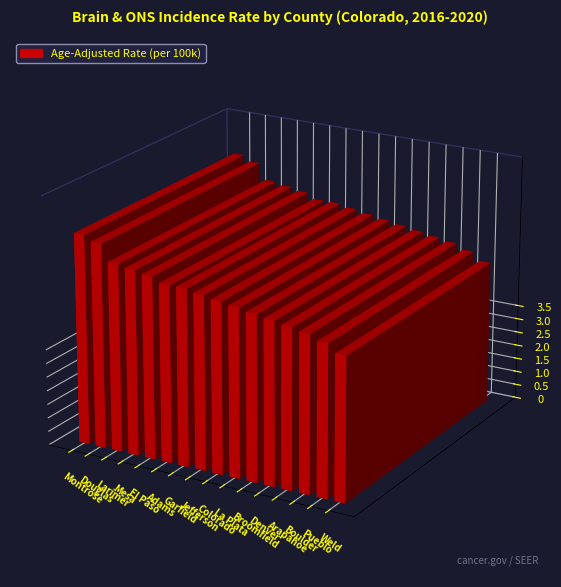

Reading left to right, extract all data points from this chart.

Montrose=7.6	Douglas=7.4	Larimer=6.8	Mesa=6.7	El Paso=6.6	Adams=6.4	Garfield=6.4	Jefferson=6.3	Colorado=6.2	La Plata=6.1	Broomfield=6.0	Denver=5.9	Arapahoe=5.8	Boulder=5.7	Pueblo=5.5	Weld=5.2